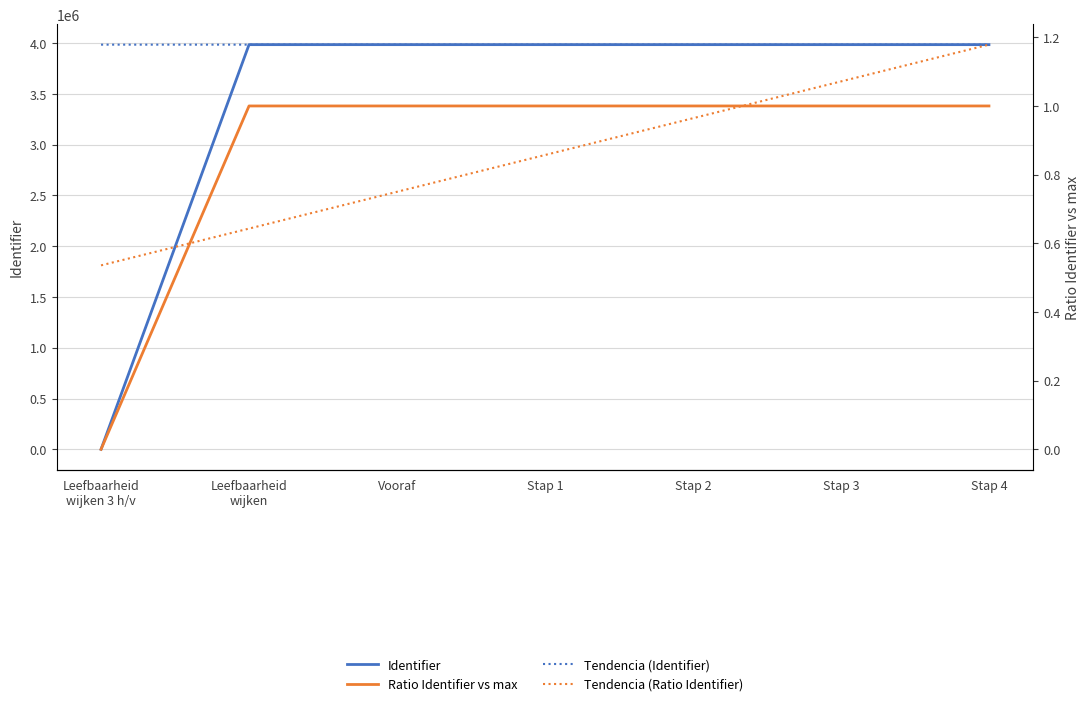

What is the approximate value of Tendencia (Ratio Identifier) at Stap 3?

1.1